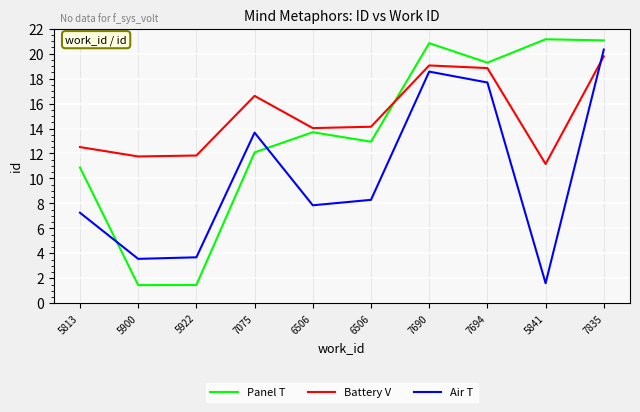

How many lines are shown in the chart?

3